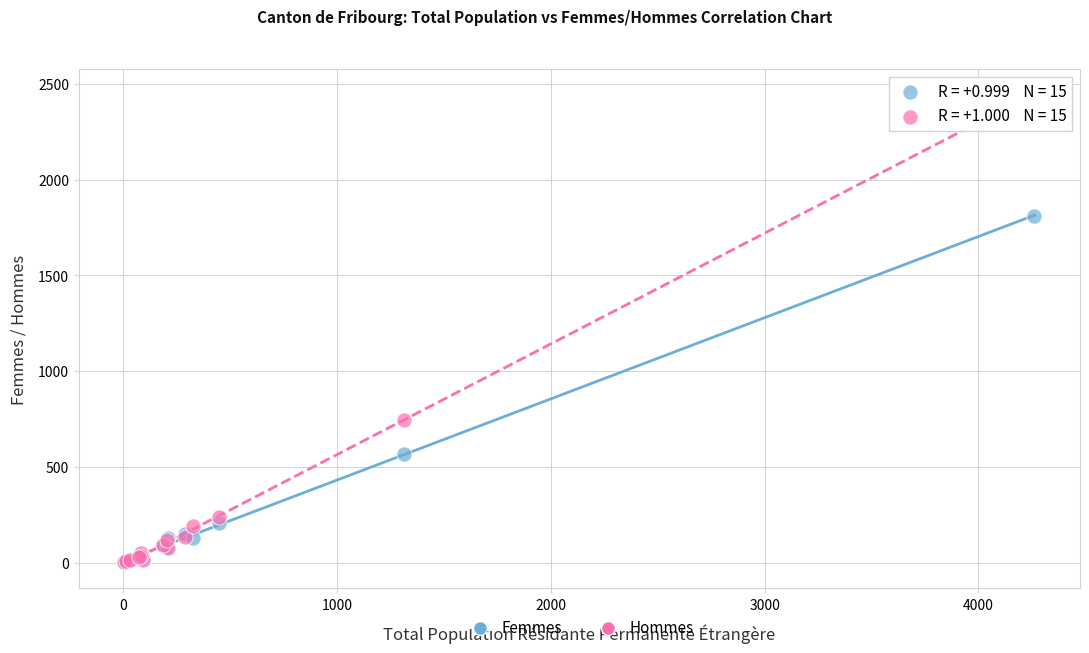

What are all the series names shown in the legend?

Femmes, Hommes